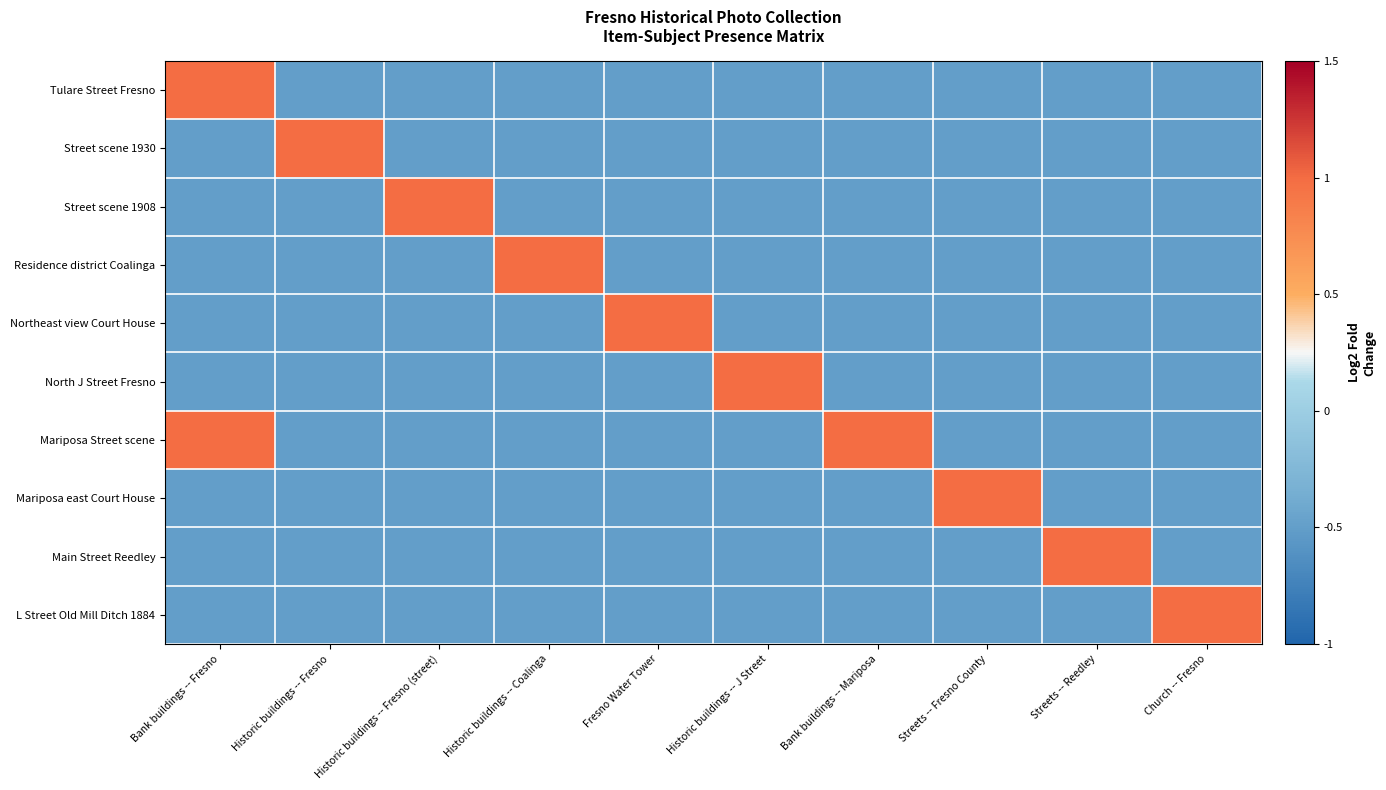

At Streets -- Fresno County, list the series in order from smallest to largest.

Tulare Street Fresno, Street scene 1930, Street scene 1908, Residence district Coalinga, Northeast view Court House, North J Street Fresno, Mariposa Street scene, Main Street Reedley, L Street Old Mill Ditch 1884, Mariposa east Court House